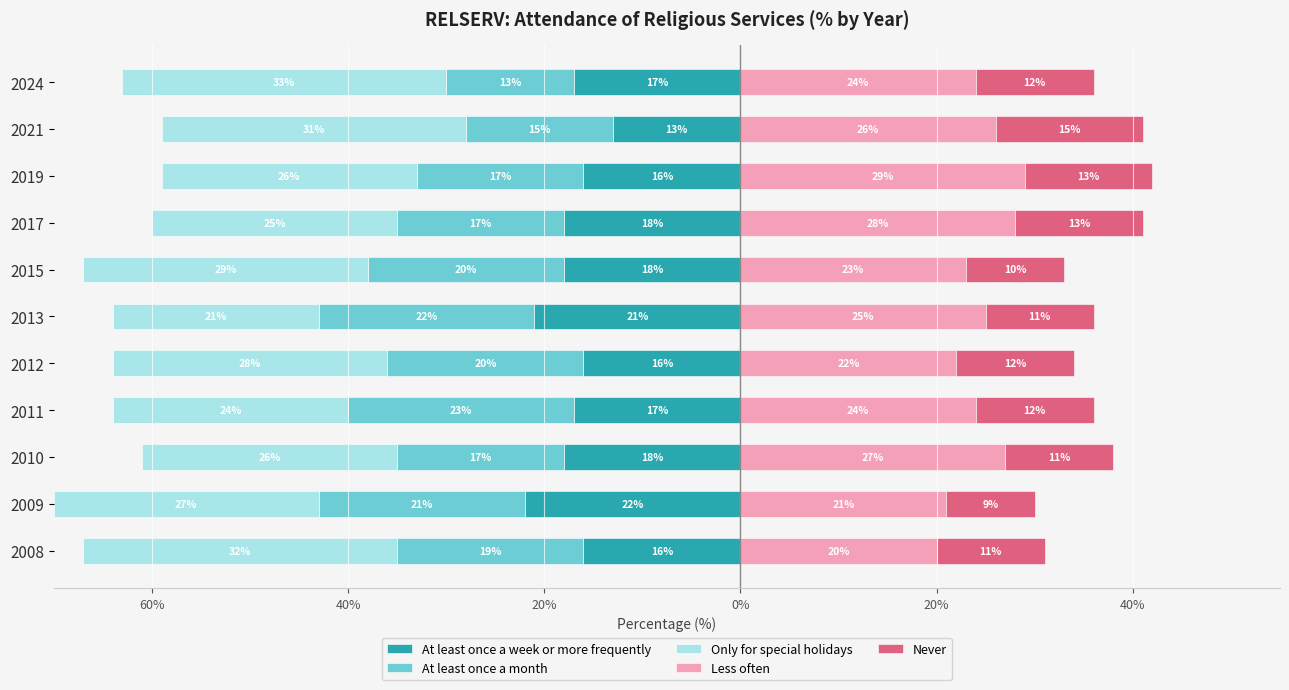

What is the difference between the maximum and minimum values in the Never series?

6